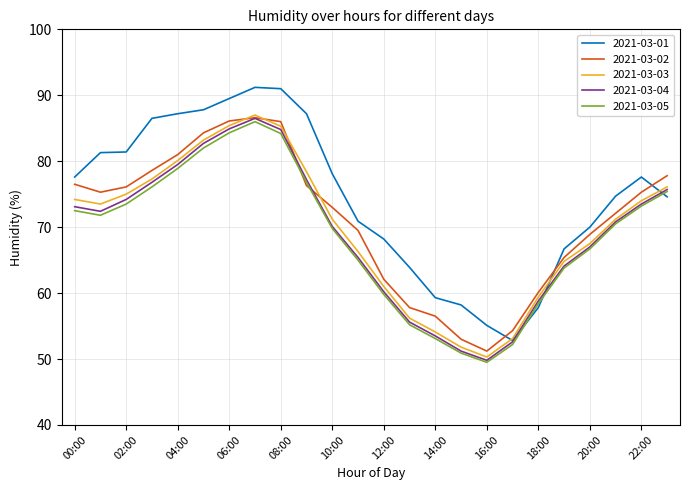

What is the lowest value of the 2021-03-03 series?

50.3